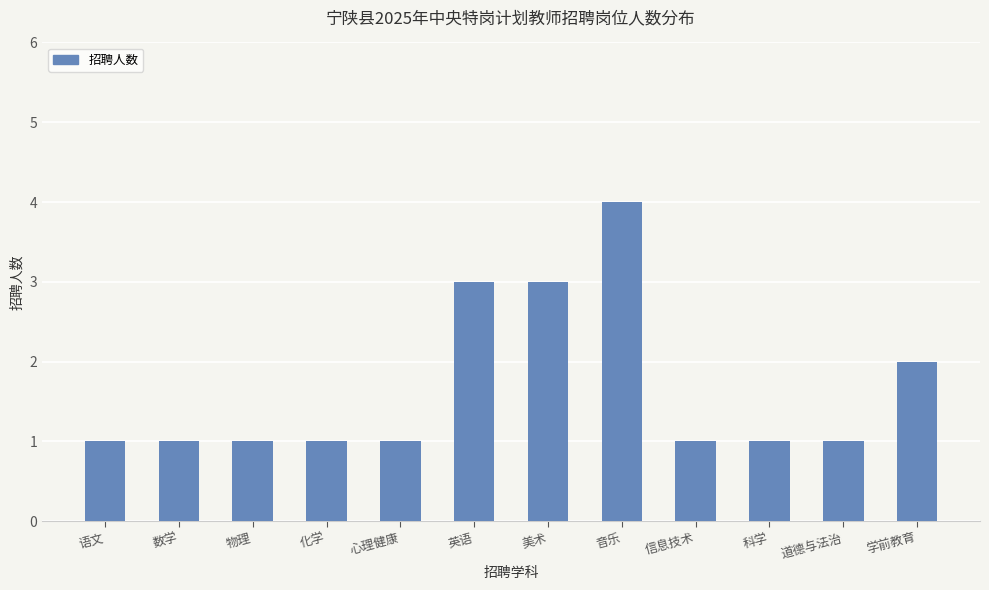

Is it true that the value at 道德与法治 is 2?

False